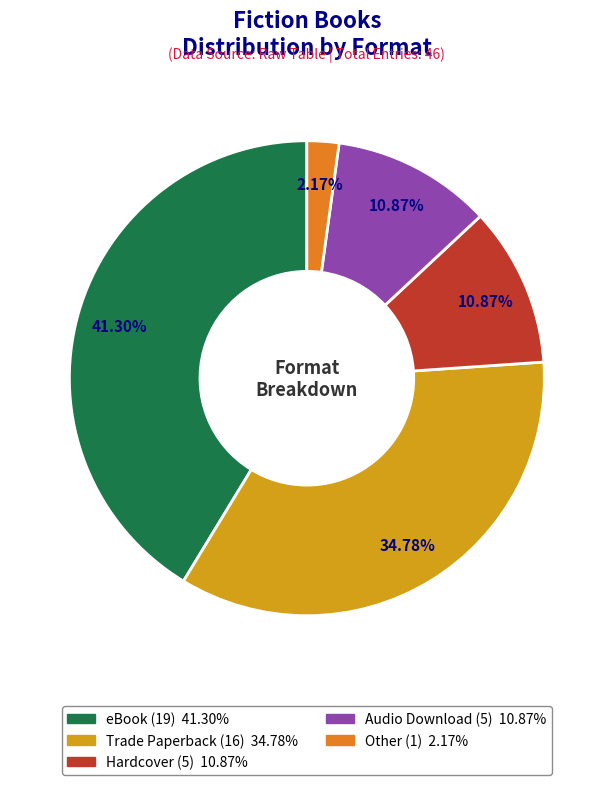

What is the smallest slice in the pie chart?

Other